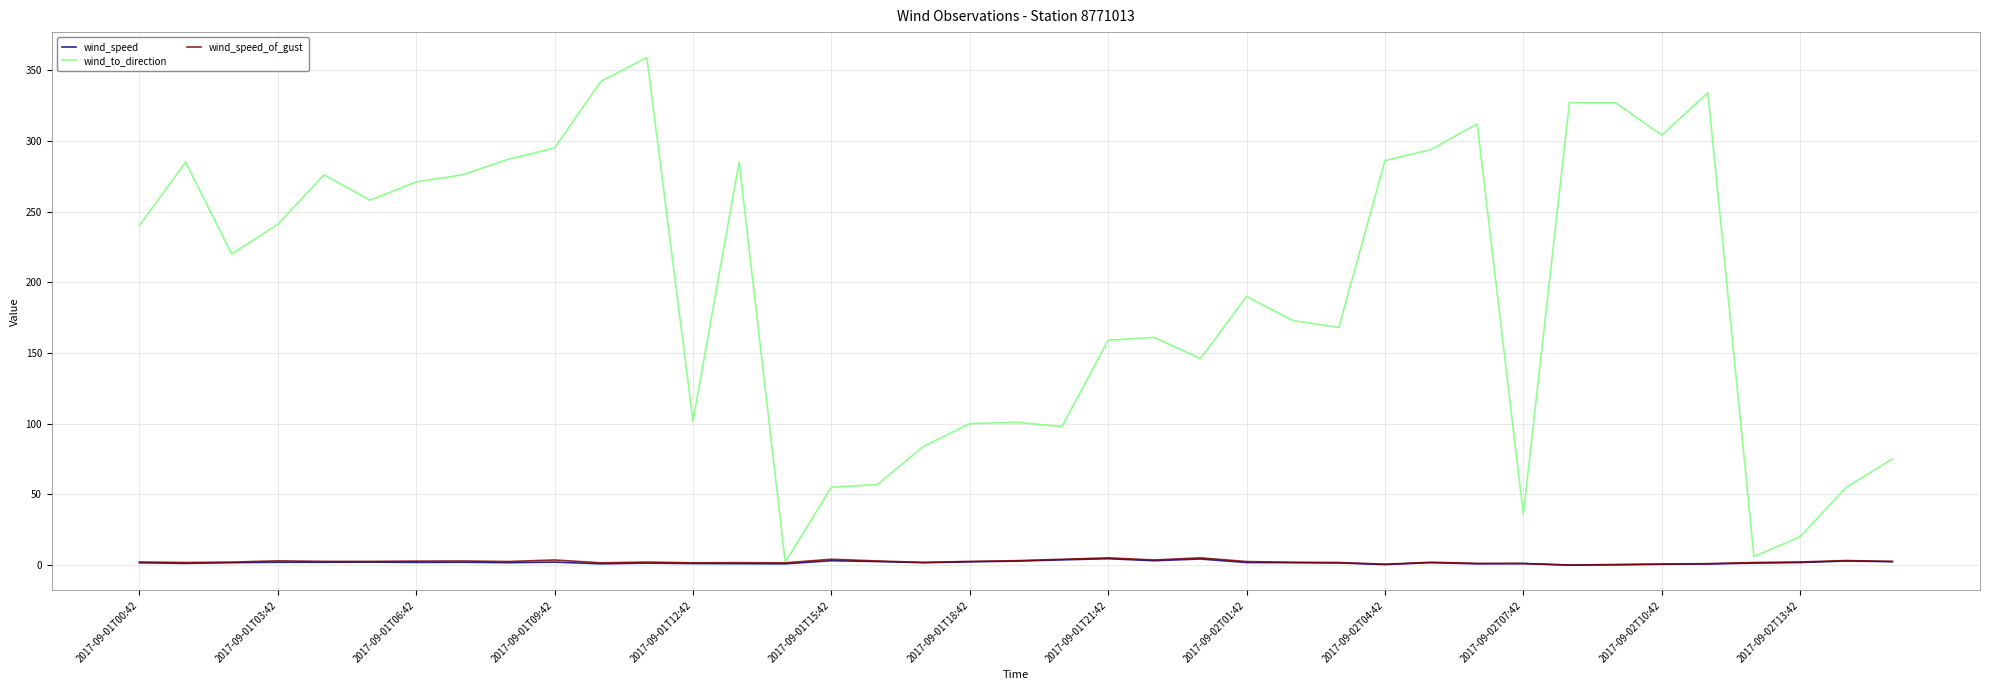

What is the difference between the second highest and minimum values in the wind_to_direction series?

340.0